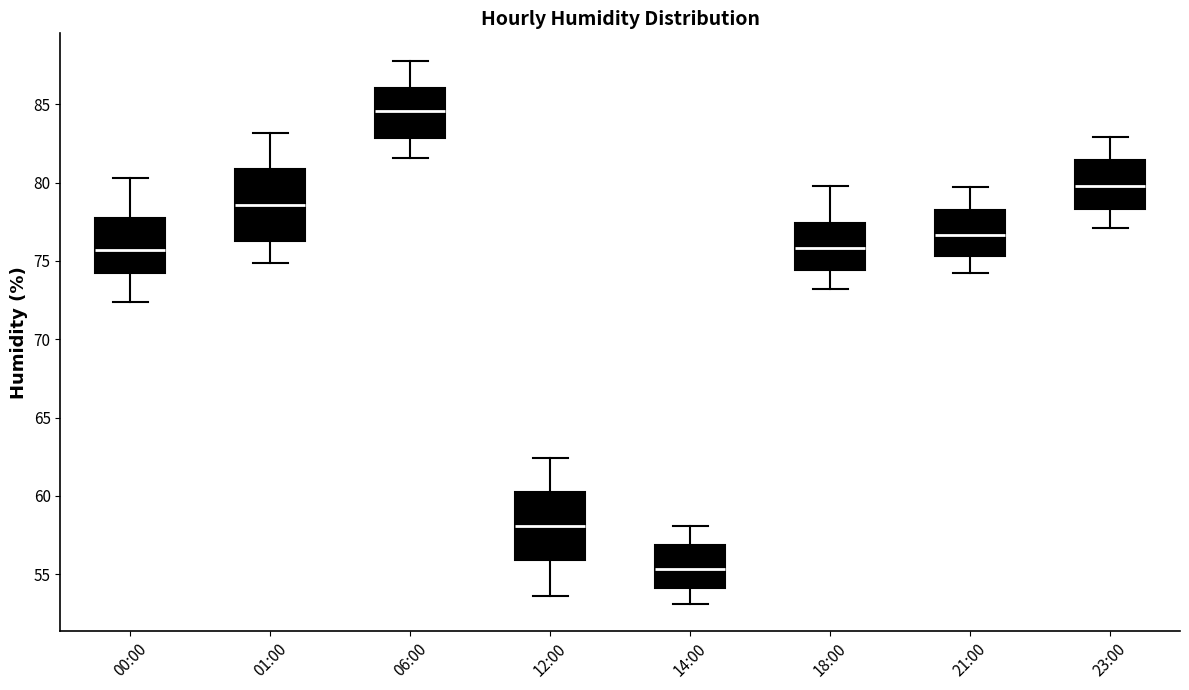

Reading left to right, read every box against the y-axis: the position of its median line, the range the box covers, and the ends of its whiskers. The values are not printed on the chart, so give them approximately, as read against the axis.

00:00: median 75.5, box 74.0 to 77.5, whiskers 72.5 to 80.5
01:00: median 78.5, box 76.5 to 81.0, whiskers 75.0 to 83.0
06:00: median 84.5, box 83.0 to 86.0, whiskers 81.5 to 88.0
12:00: median 58.0, box 56.0 to 60.5, whiskers 53.5 to 62.5
14:00: median 55.5, box 54.0 to 57.0, whiskers 53.0 to 58.0
18:00: median 76.0, box 74.5 to 77.5, whiskers 73.0 to 80.0
21:00: median 76.5, box 75.5 to 78.5, whiskers 74.0 to 79.5
23:00: median 80.0, box 78.5 to 81.5, whiskers 77.0 to 83.0